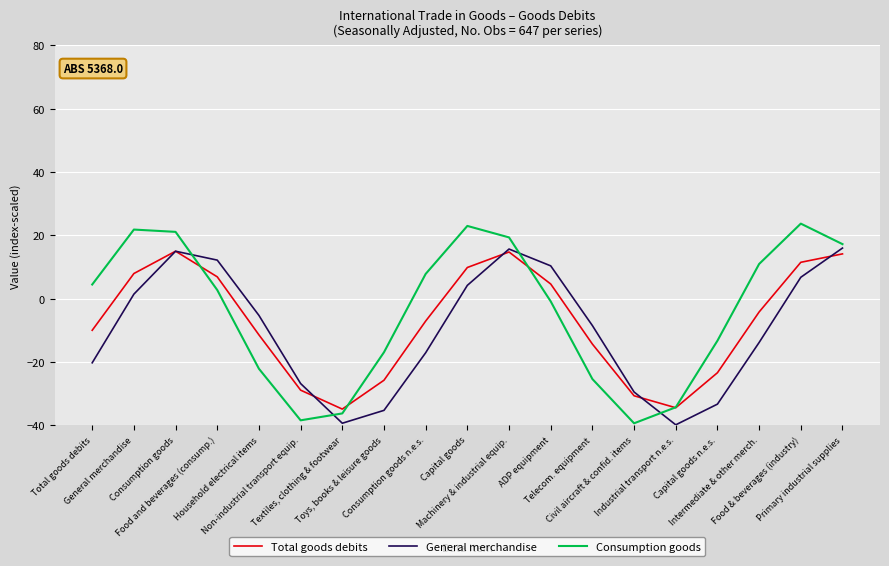

How many intersections are there between Total goods debits and Consumption goods?

4